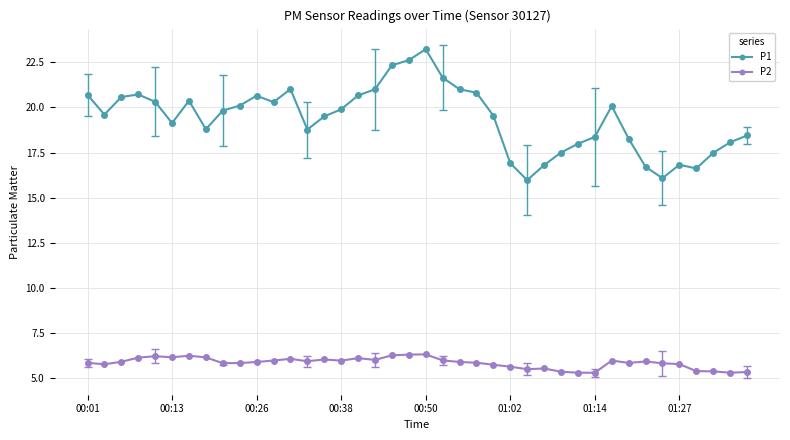

At how many categories does at least one series exceed 7?

40